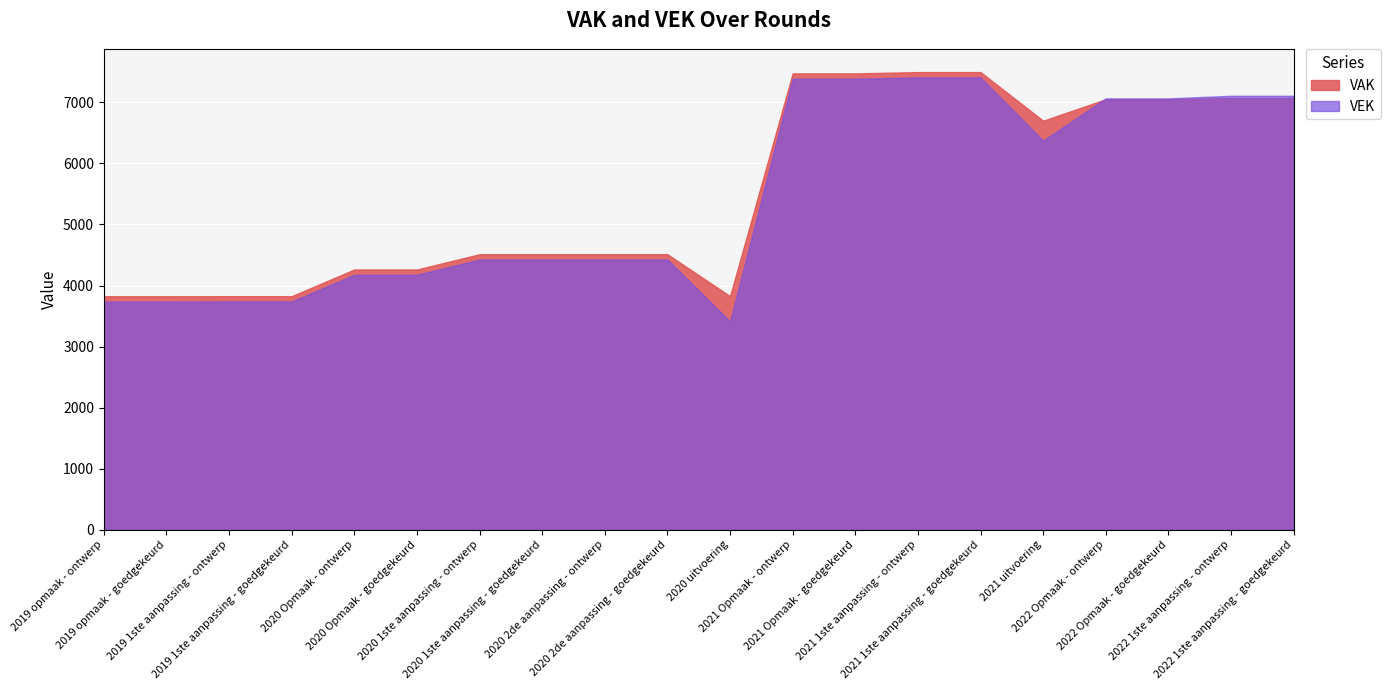

How many distinct data groups are displayed?

2